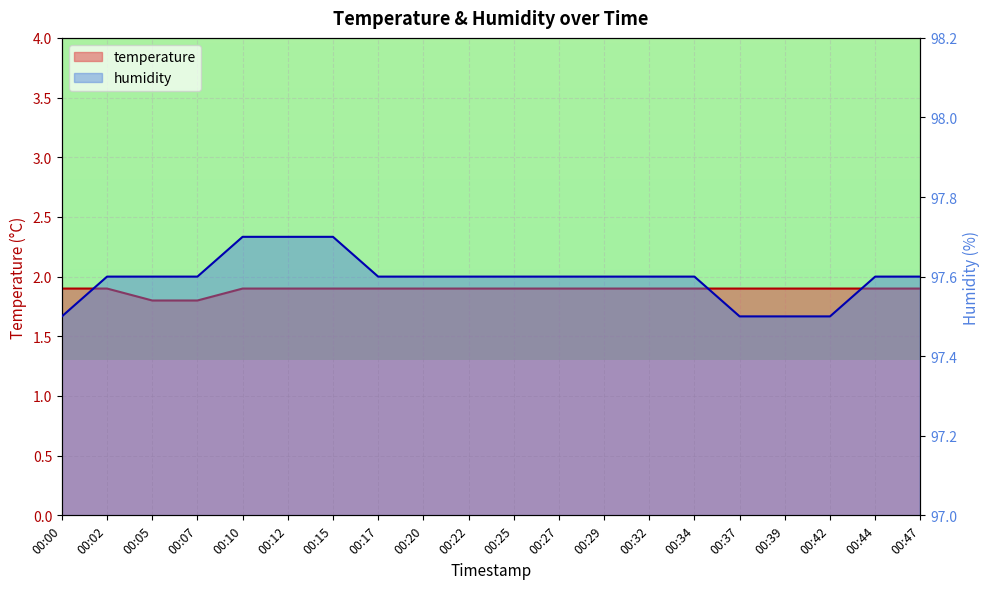

Which series has the largest range (max minus min)?

humidity